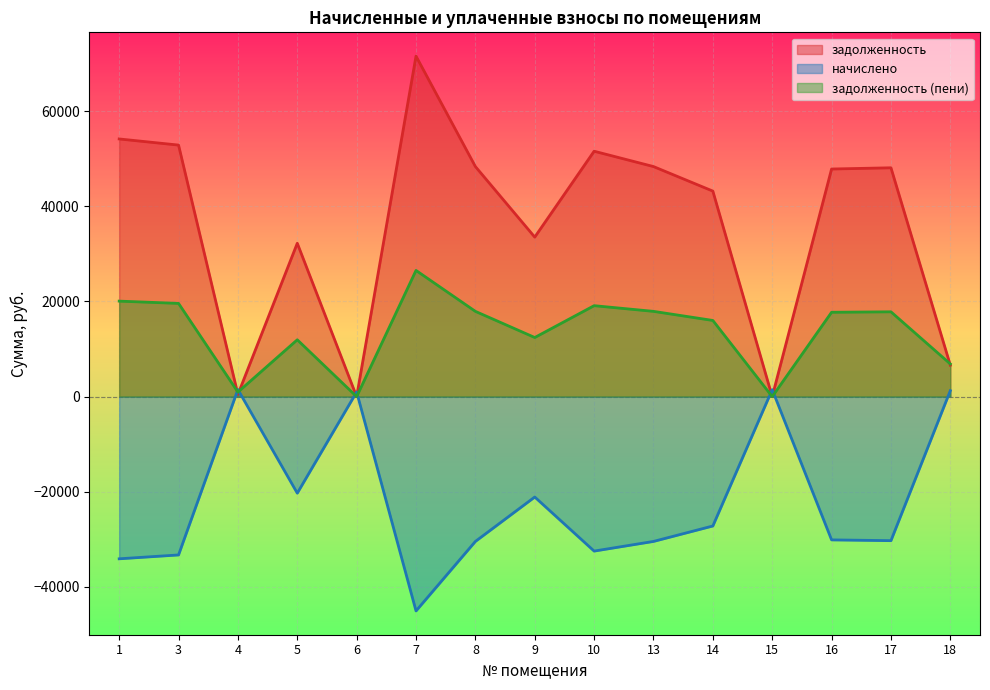

Reading right to left, what are all the values shown in this chart?

задолженность: 18=6609.3	17=48099.0	16=47841.2	15=0.0	14=43198.9	13=48357.0	10=51580.8	9=33527.5	8=48357.0	7=71568.4	6=0.0	5=32238.0	4=459.3	3=52870.3	1=54159.8
начислено: 18=1256.9	17=-30271.8	16=-30109.7	15=1466.1	14=-27187.9	13=-30434.2	10=-32463.2	9=-21101.1	8=-30434.2	7=-45042.7	6=976.1	5=-20289.5	4=1486.0	3=-33274.8	1=-34086.4
задолженность (пени): 18=6866.2	17=17827.2	16=17731.6	15=0.0	14=16011.0	13=17922.8	10=19117.6	9=12426.4	8=17922.8	7=26525.7	6=0.0	5=11948.5	4=954.6	3=19595.5	1=20073.5